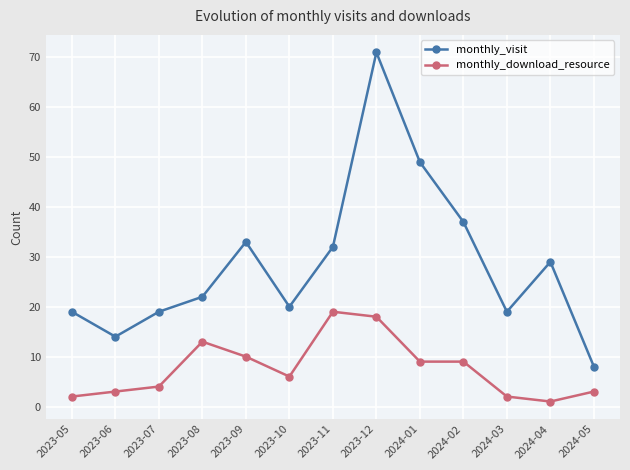

What is the average value of the monthly_visit series?

29